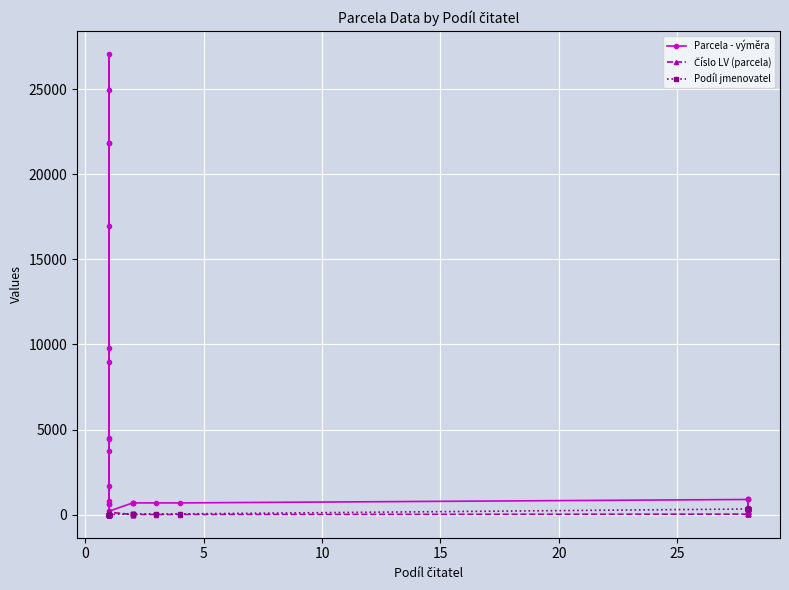

What is the minimum value for Číslo LV (parcela)?

10